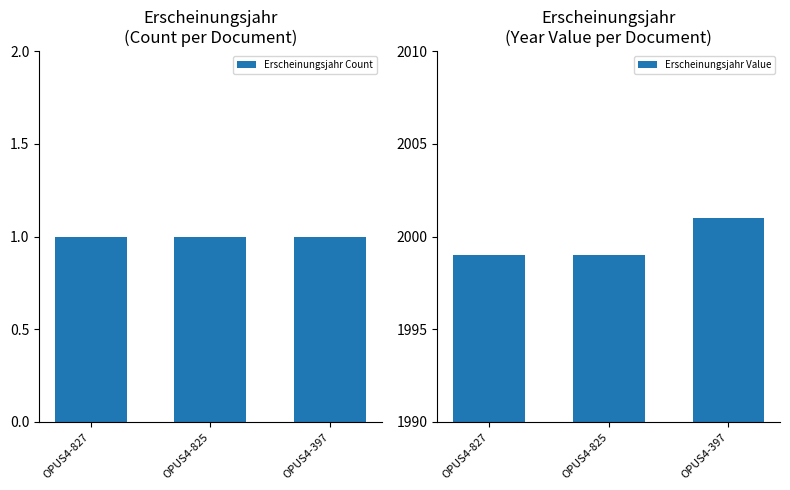

Read the Erscheinungsjahr Count value at OPUS4-397.

1